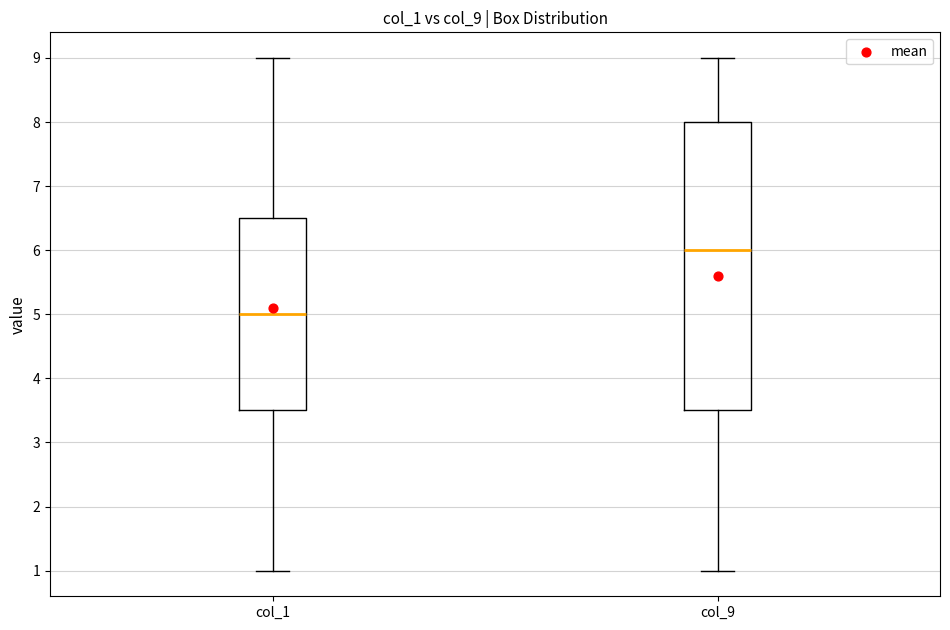

Comparing the boxes themselves (not the whiskers), which one is the tallest?

col_9